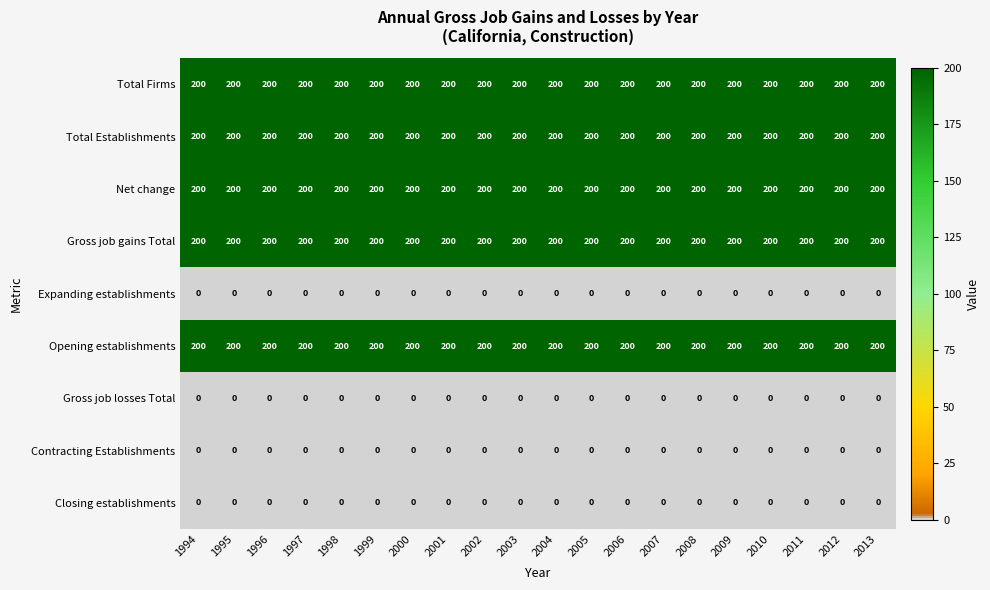

True or false: Opening establishments has a value of 200 at 1998.

True